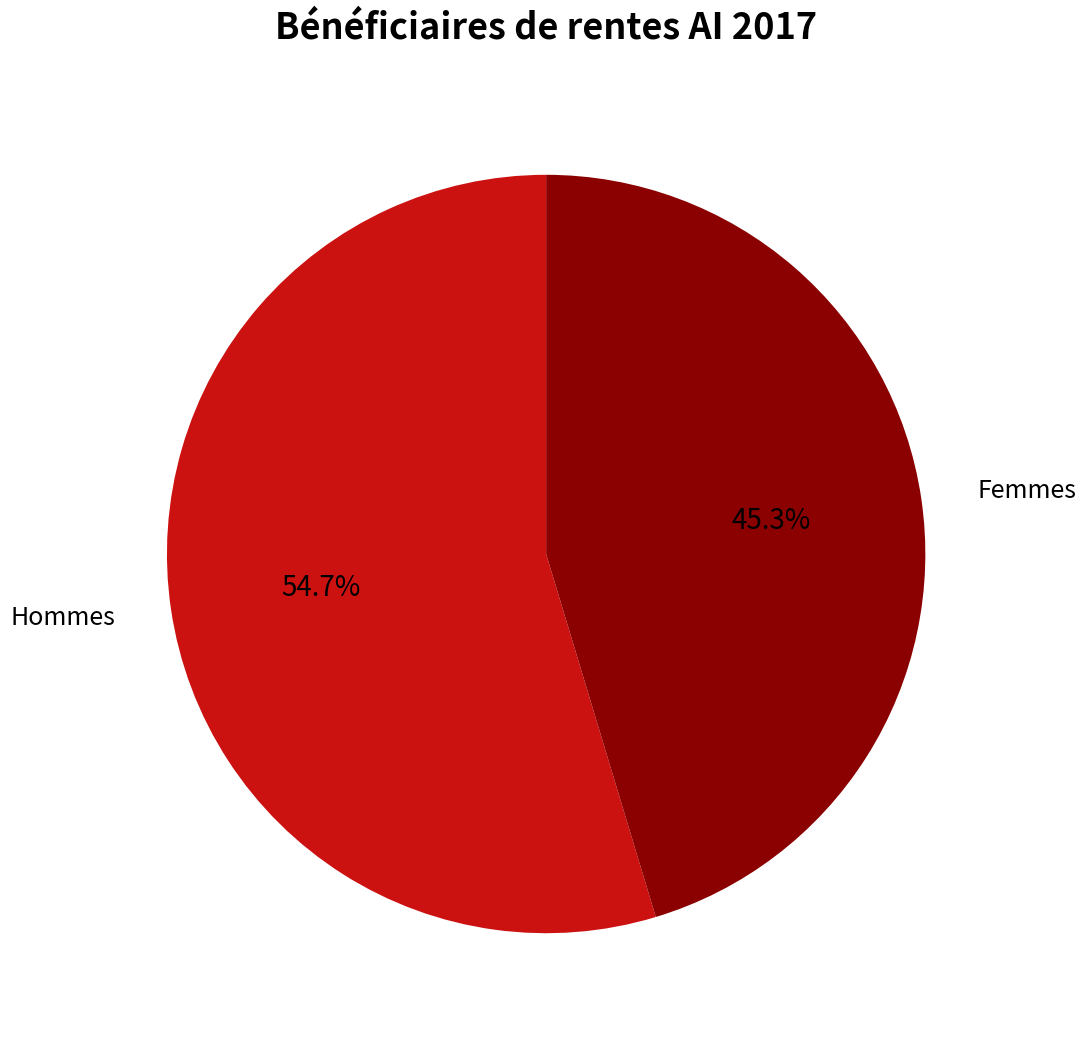

Rank the categories by value from highest to lowest.

Hommes, Femmes